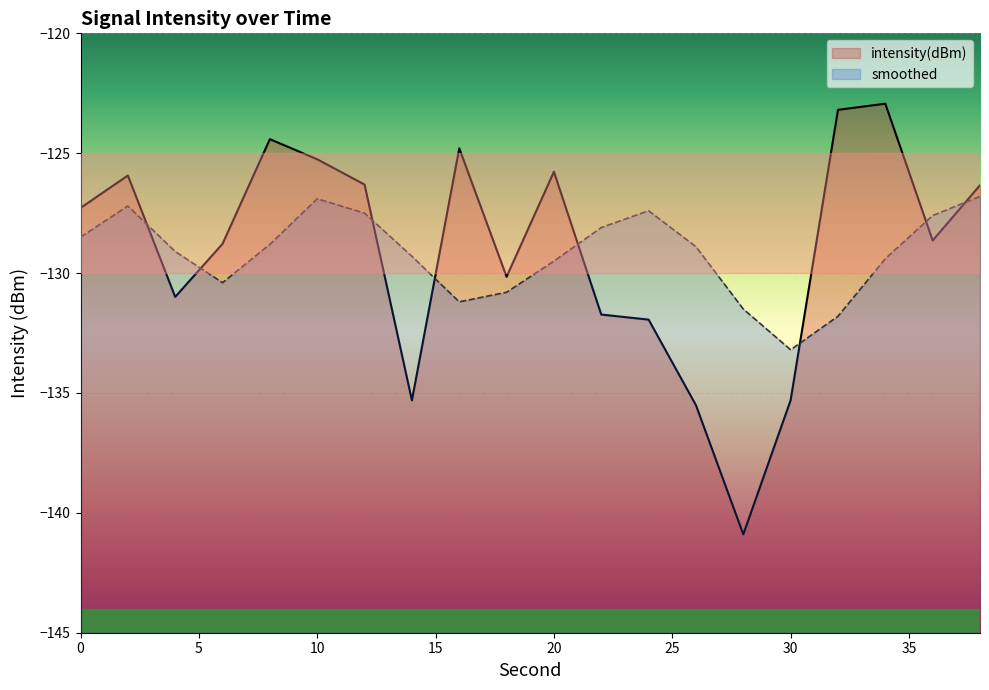

After their last crossing, which series has the higher values: intensity(dBm) or smoothed?

intensity(dBm)